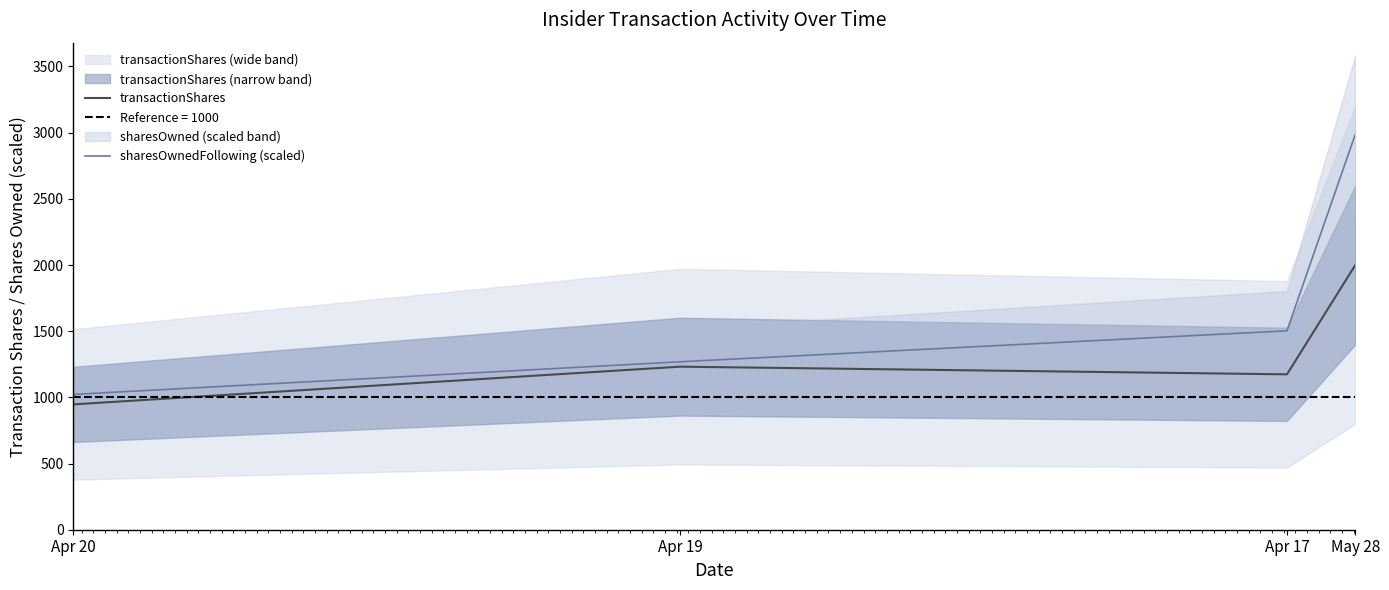

The value of sharesOwnedFollowing (scaled) at May 28 is 2987.6. True or false?

True